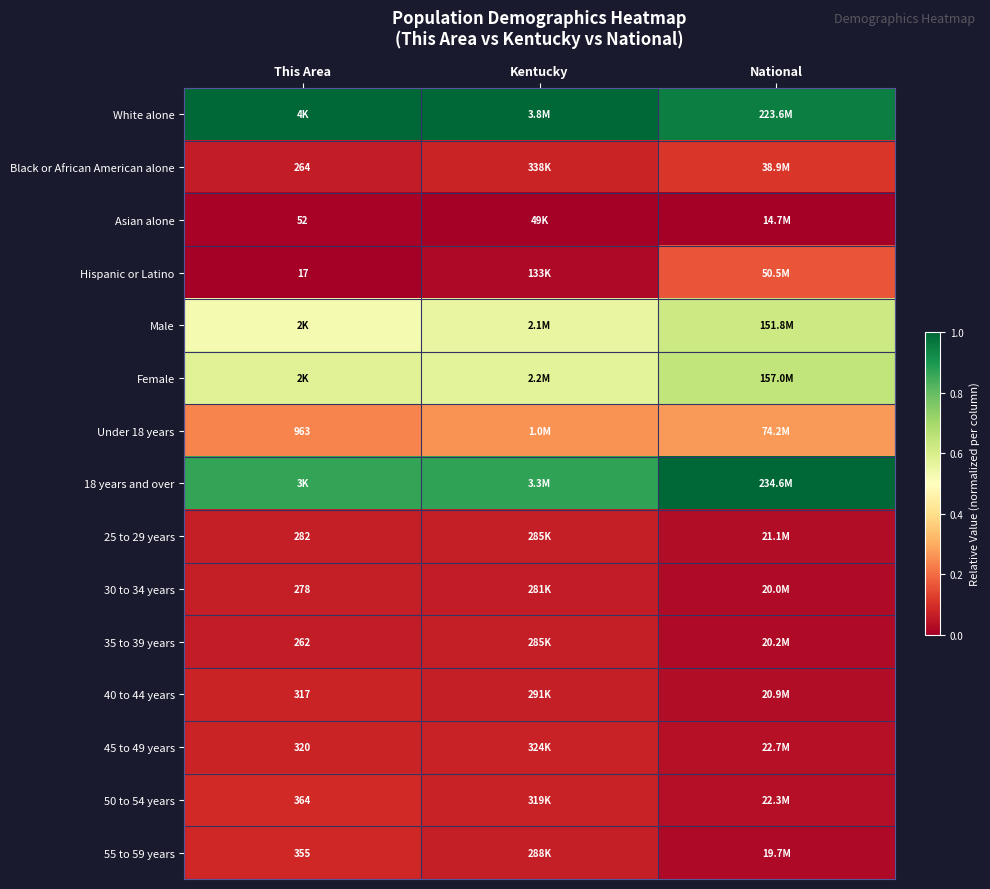

At National, list the series in order from smallest to largest.

Asian alone, 55 to 59 years, 30 to 34 years, 35 to 39 years, 40 to 44 years, 25 to 29 years, 50 to 54 years, 45 to 49 years, Black or African American alone, Hispanic or Latino, Under 18 years, Male, Female, White alone, 18 years and over